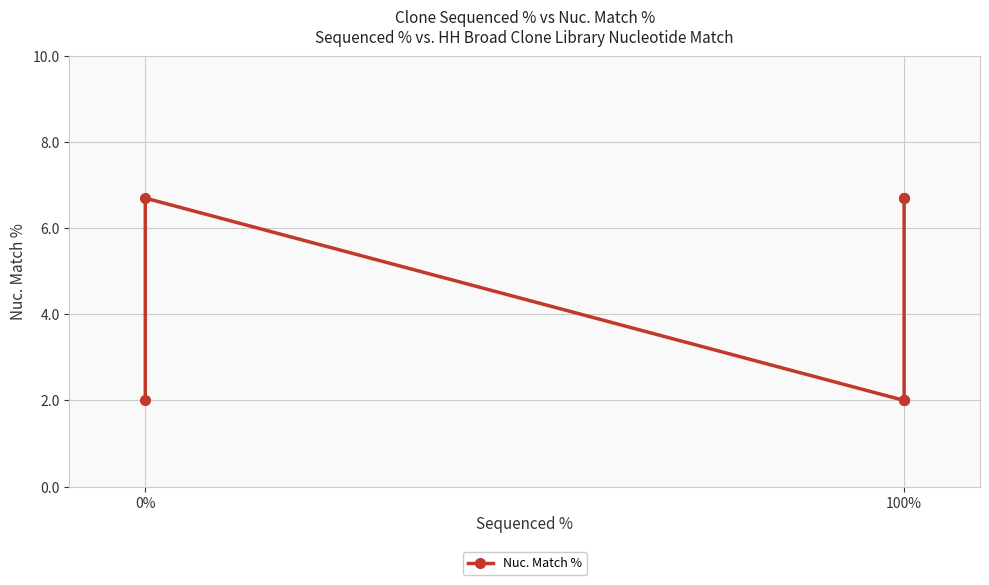

The value at 0% is 6.7. True or false?

True